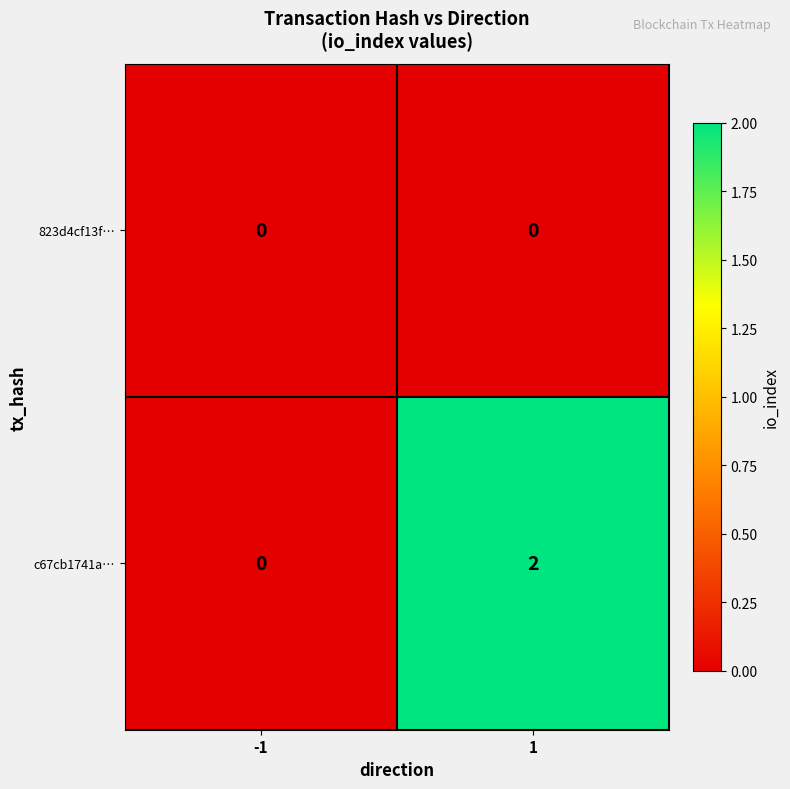

At which category is the sum across all series the highest?

1